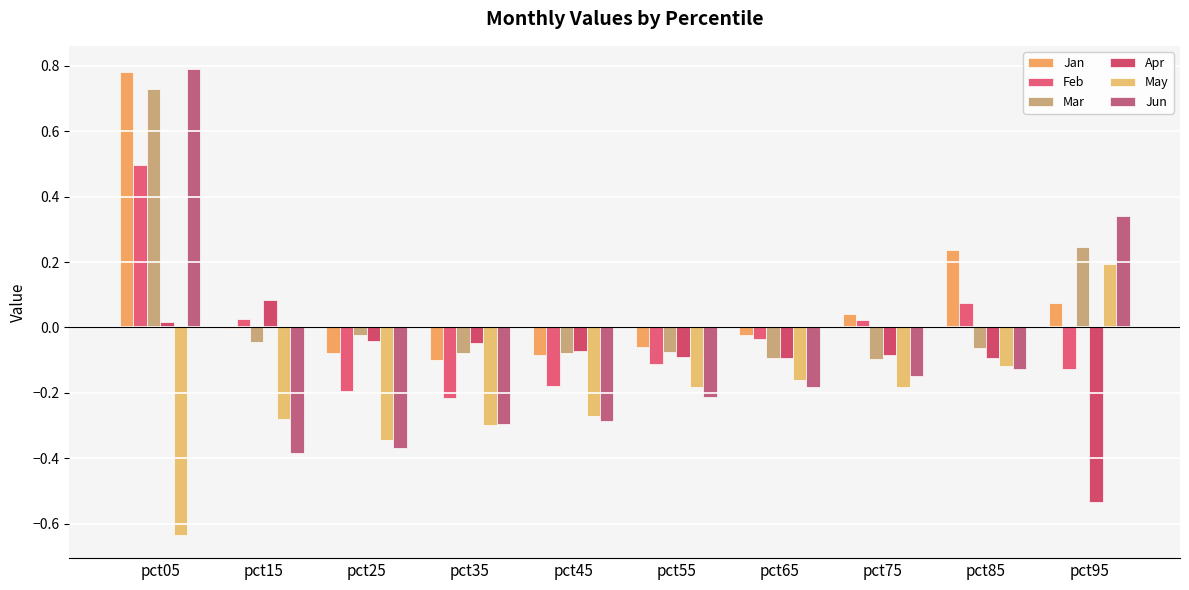

How many groups of bars are there?

10